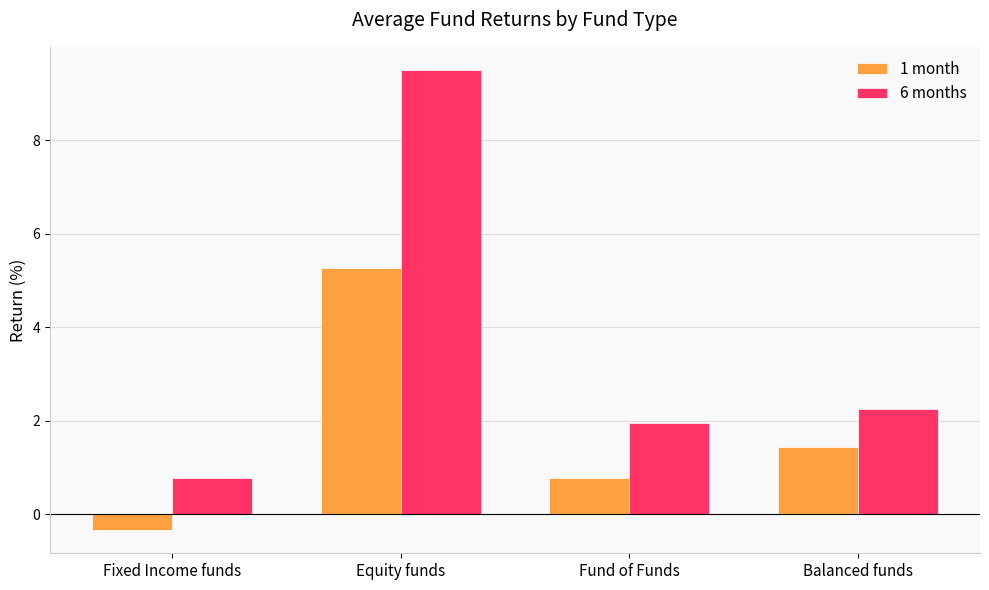

Between Fixed Income funds and Balanced funds, which series saw the biggest shift?

1 month